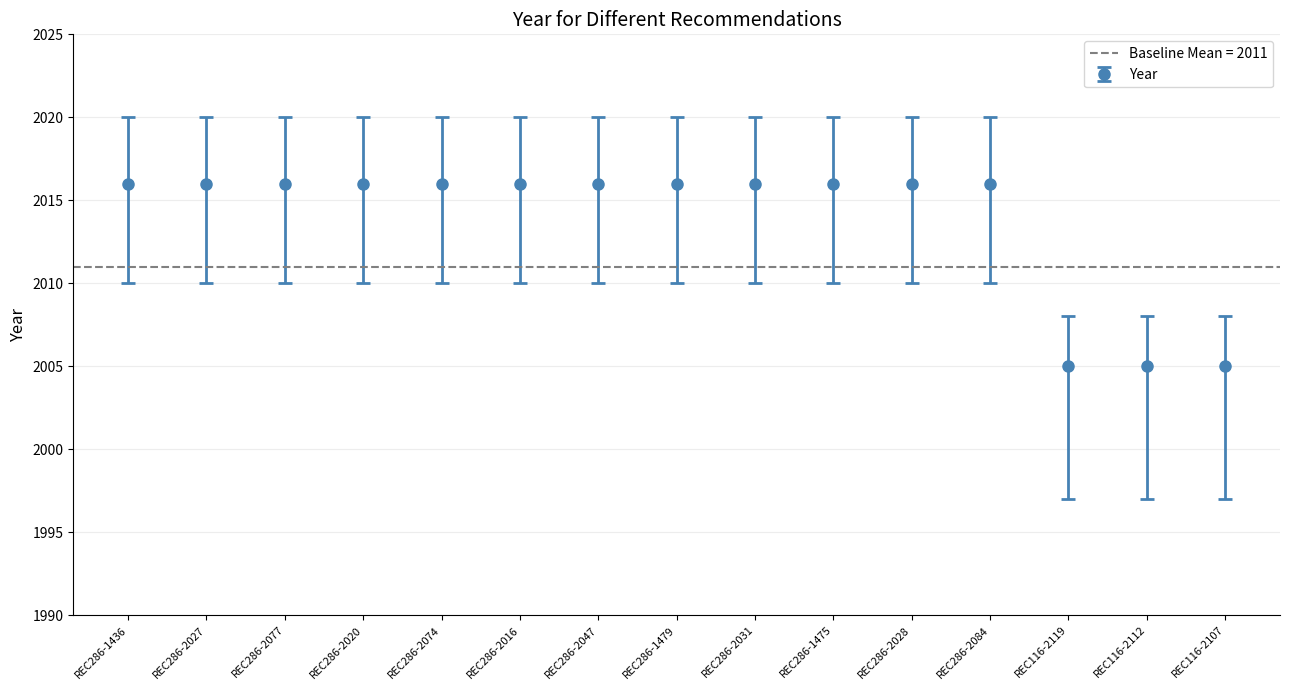

Where is the data nearest to the value 2014?

REC286-1436